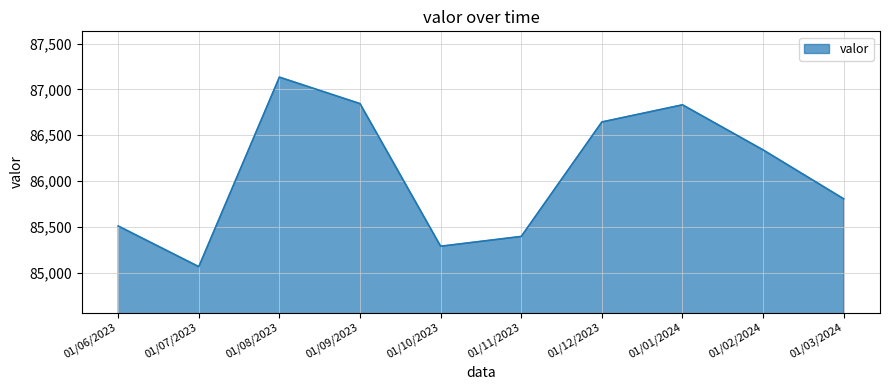

What is the difference between the maximum and minimum values?

2068